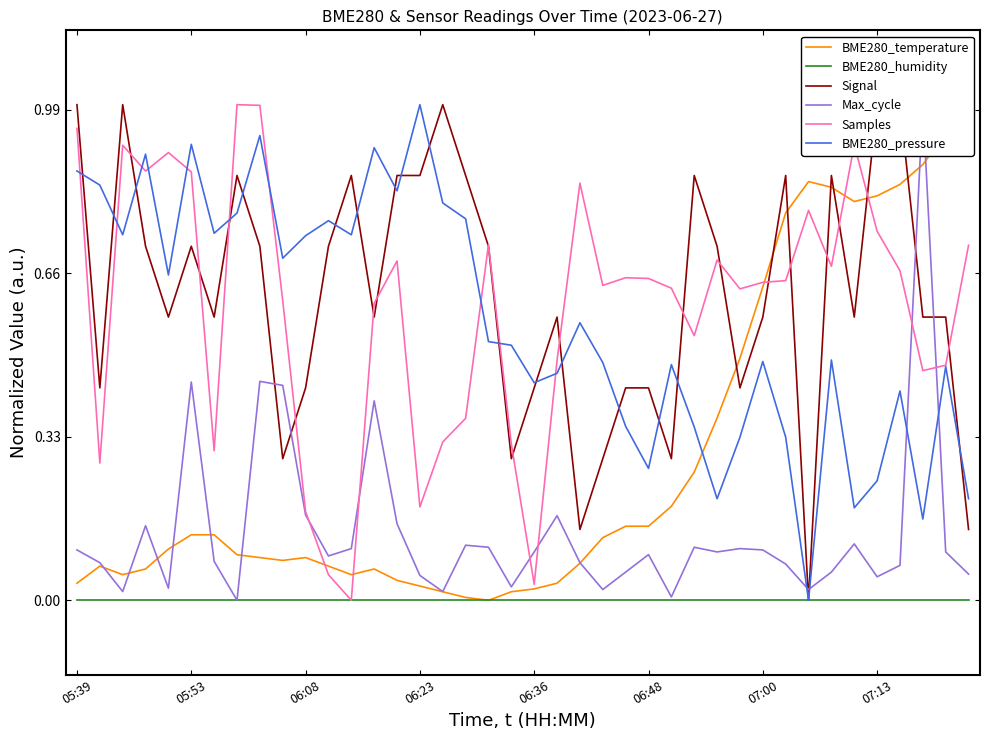

Is it true that BME280_humidity equals 0.0 at 05:53?

True